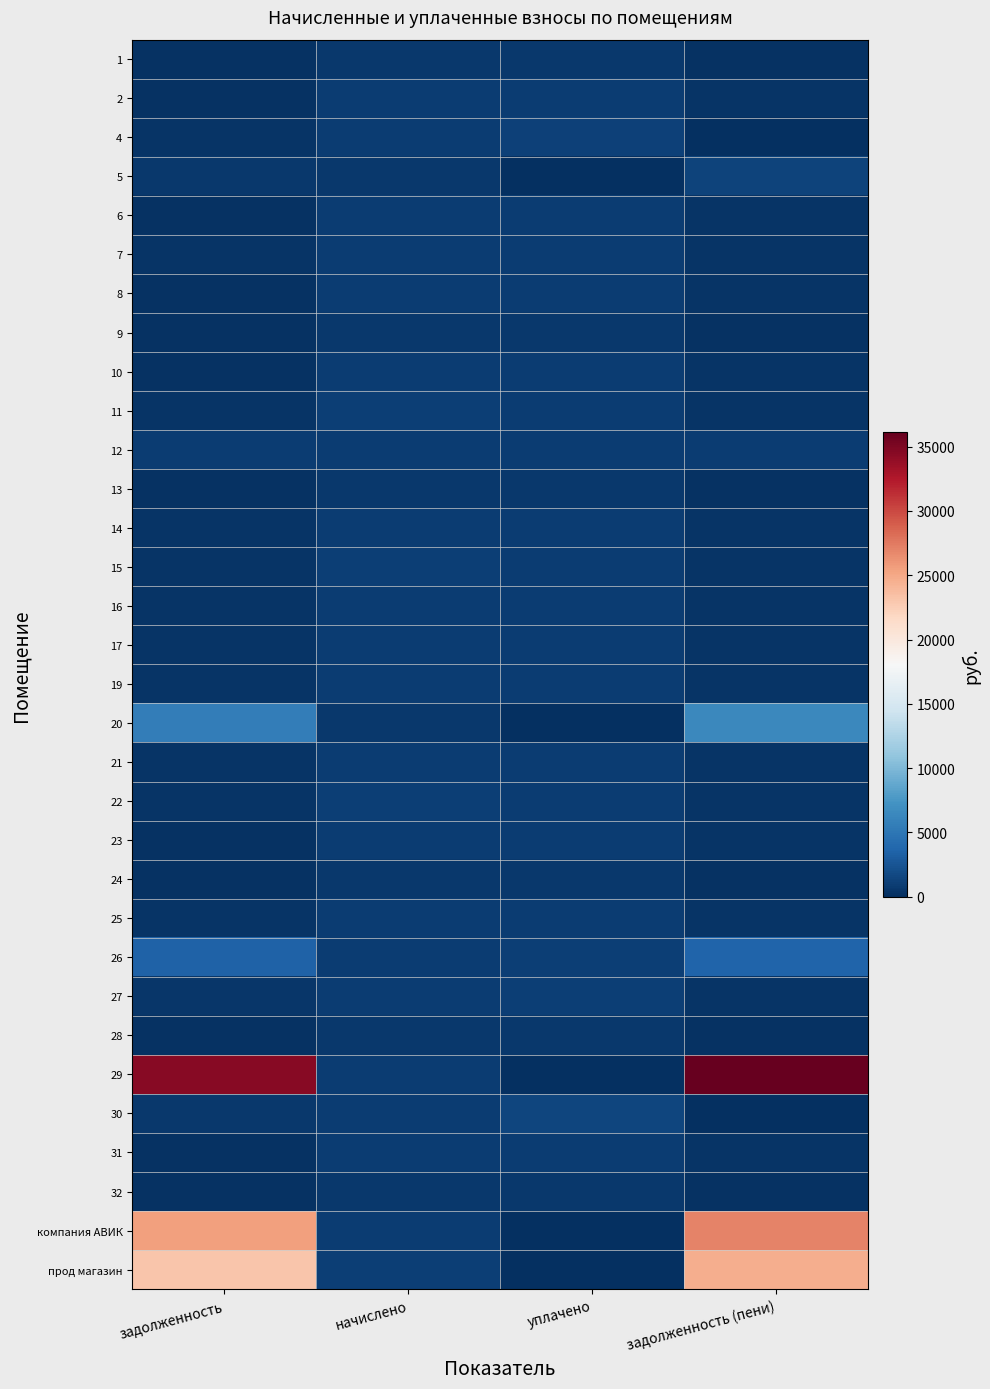

At which category is the sum across all series the highest?

задолженность (пени)